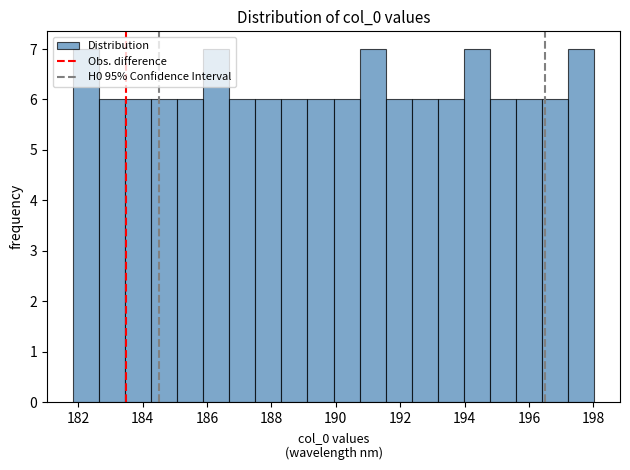

Reading left to right, list every bar in this chart as the range it spans on the x-axis followed by its height. Neither the bar edges nor the heights are printed on the chart, so give them approximately, as read against the axes.

181.8 to 182.6: 7
182.6 to 183.4: 6
183.4 to 184.2: 6
184.2 to 185.0: 6
185.0 to 185.8: 6
185.8 to 186.6: 7
186.6 to 187.6: 6
187.6 to 188.4: 6
188.4 to 189.2: 6
189.2 to 190.0: 6
190.0 to 190.8: 6
190.8 to 191.6: 7
191.6 to 192.4: 6
192.4 to 193.2: 6
193.2 to 194.0: 6
194.0 to 194.8: 7
194.8 to 195.6: 6
195.6 to 196.4: 6
196.4 to 197.2: 6
197.2 to 198.0: 7